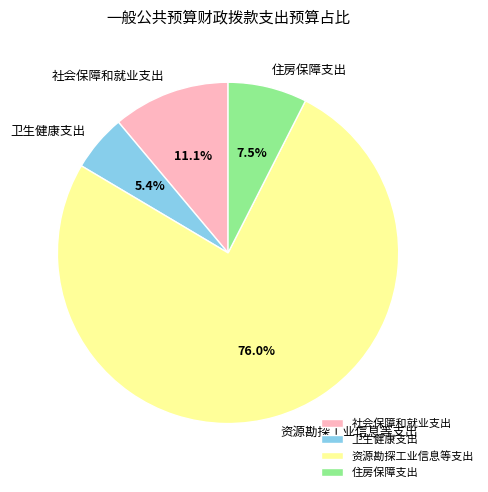

Rank the categories by value from highest to lowest.

资源勘探工业信息等支出, 社会保障和就业支出, 住房保障支出, 卫生健康支出